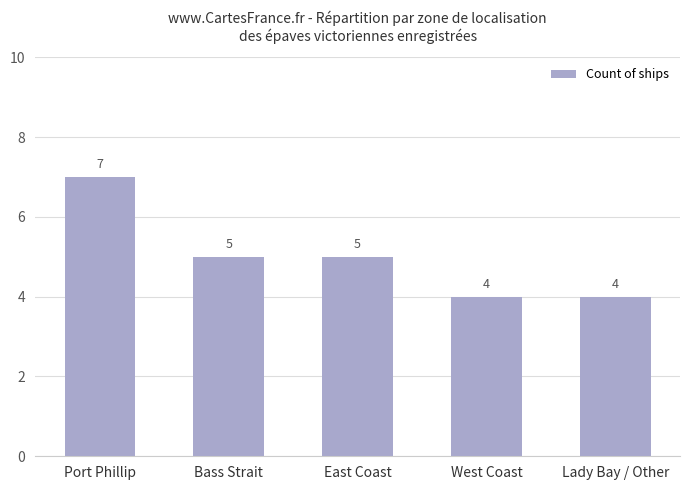

What is the difference between the maximum and minimum values?

3